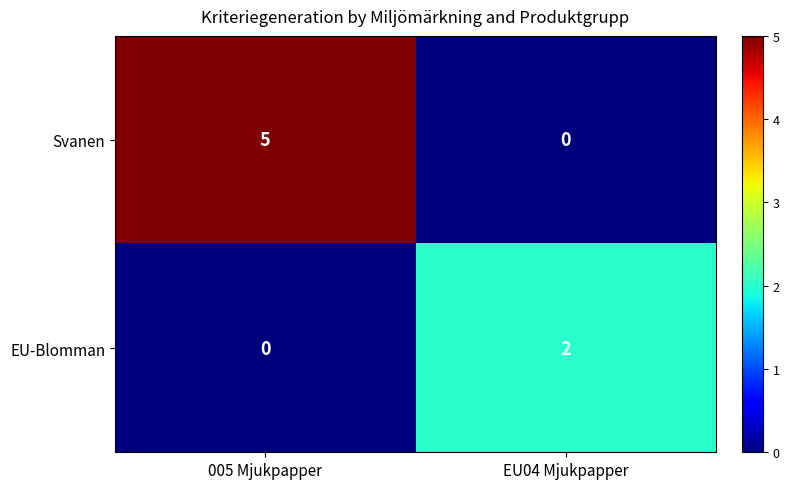

True or false: Svanen has a value of 0 at EU04 Mjukpapper.

True